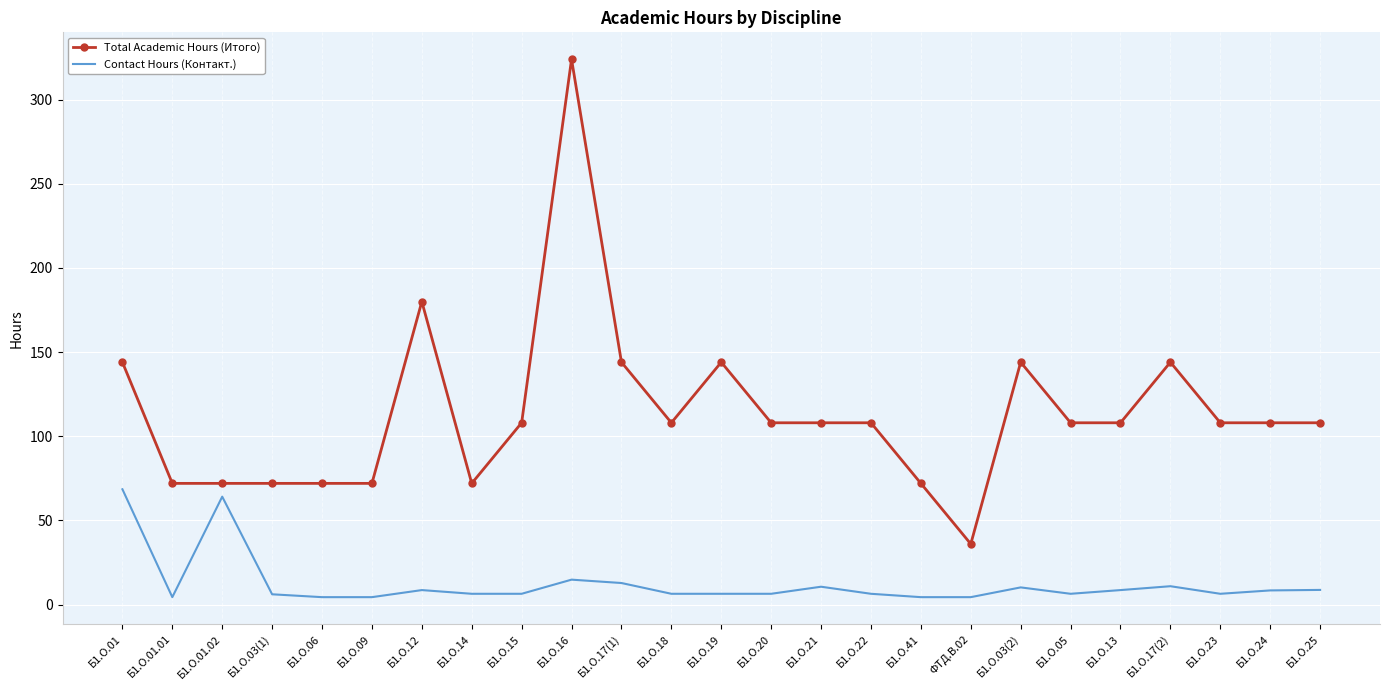

List the series in order of their overall mean, lowest first.

Contact Hours (Контакт.), Total Academic Hours (Итого)